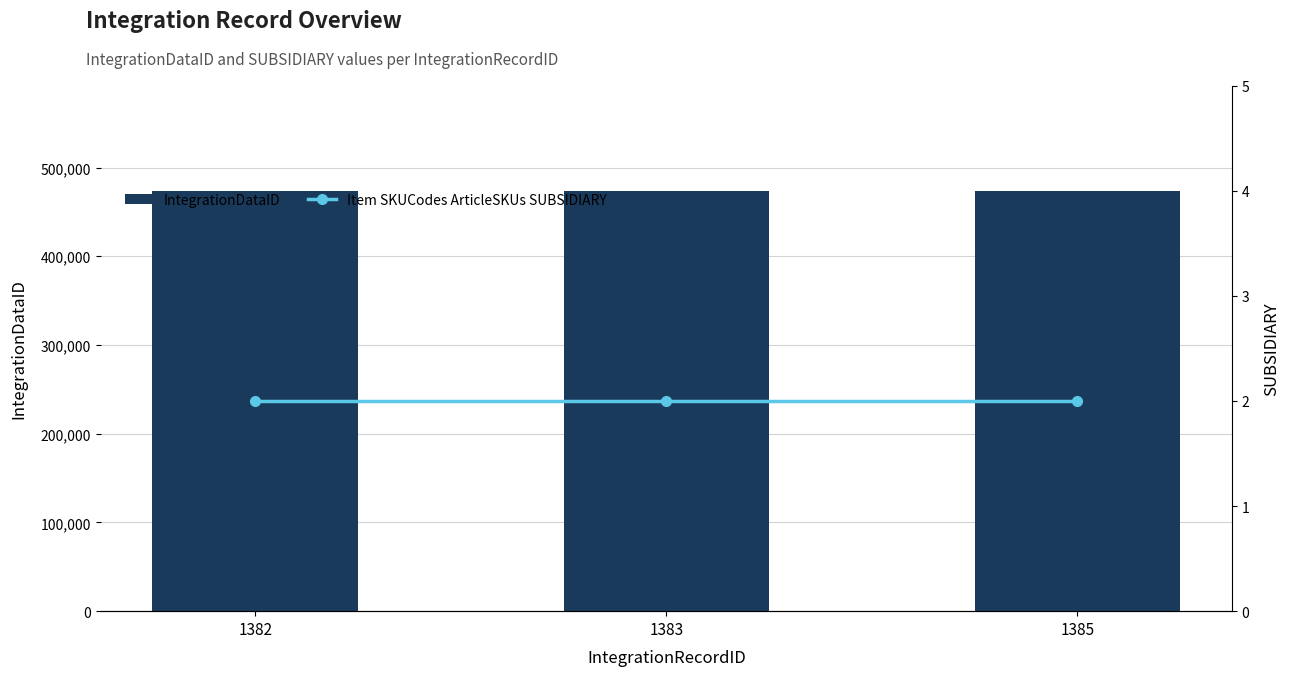

What is the total value across all series at 1385?

473980